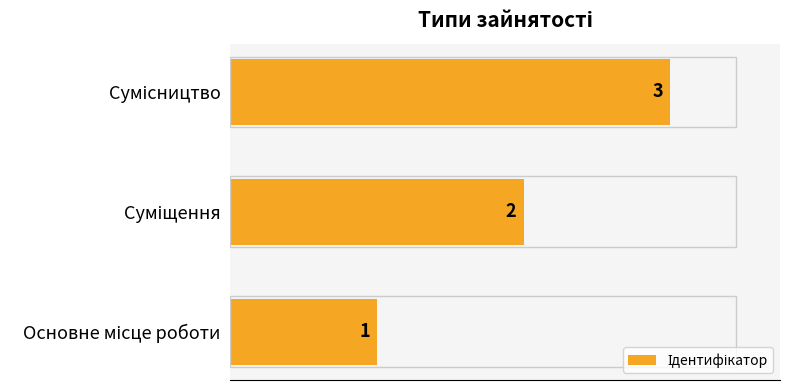

How many values are between 1 and 3?

3